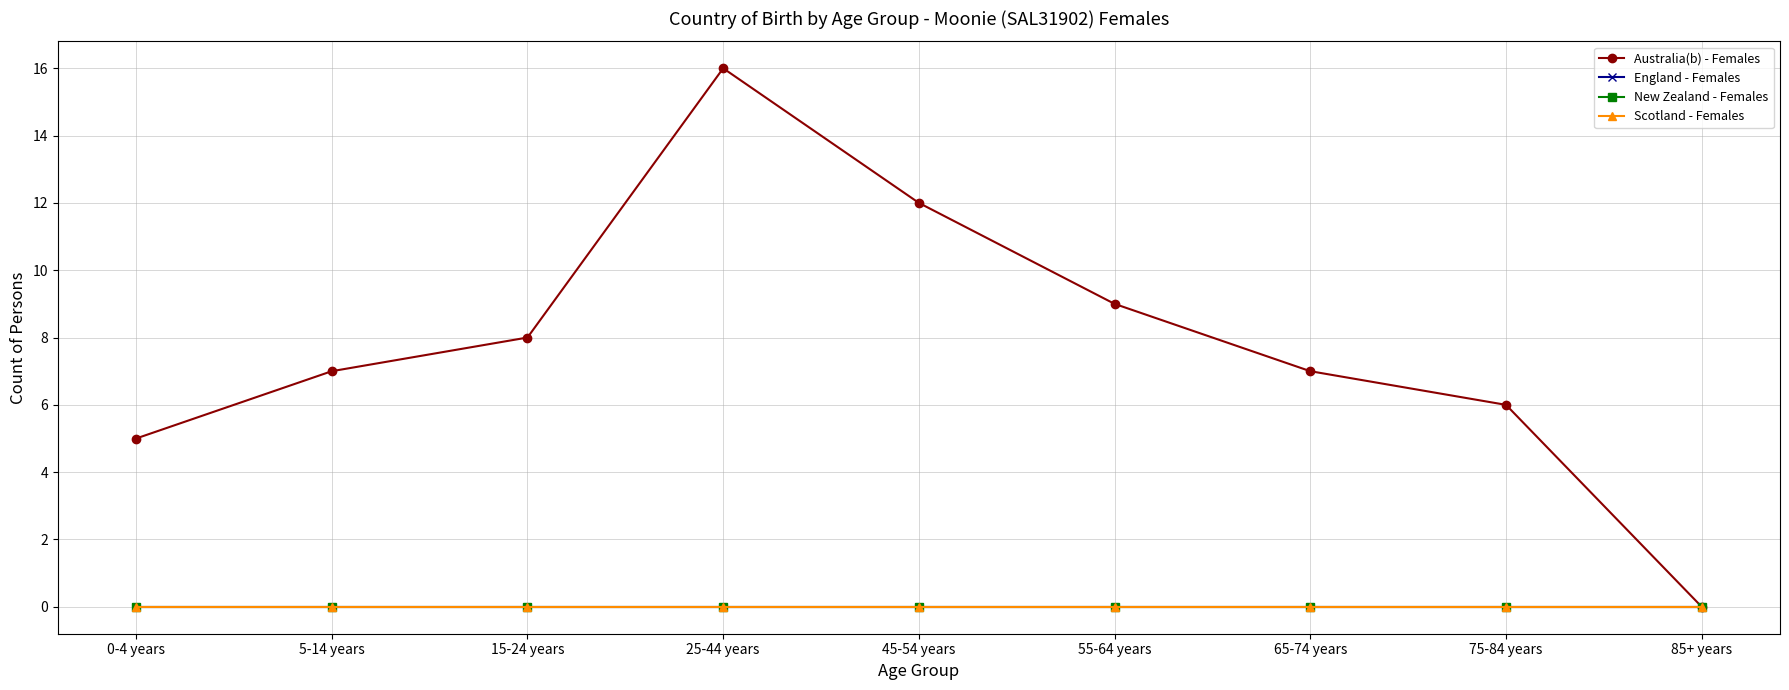

Does the chart have visible grid lines?

Yes